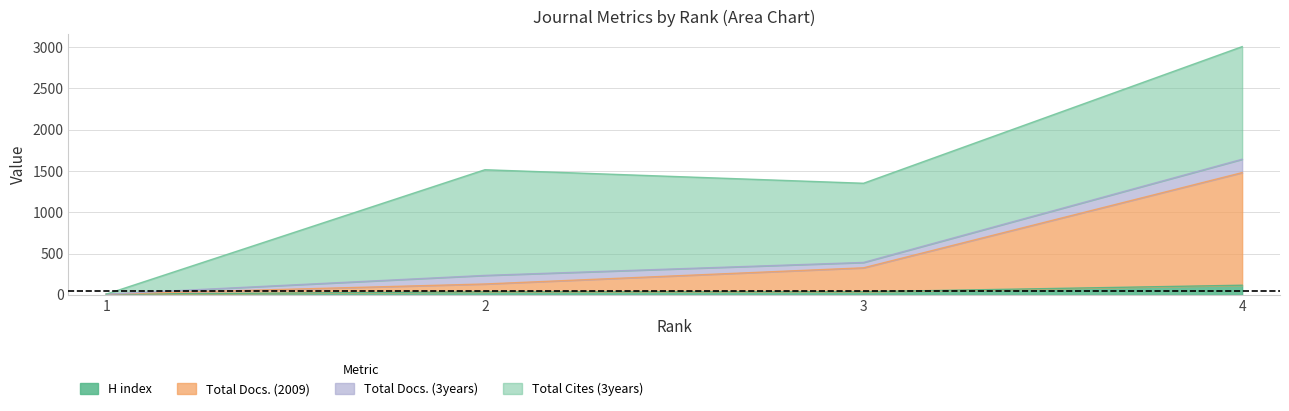

What is the highest value of the H index series?

117